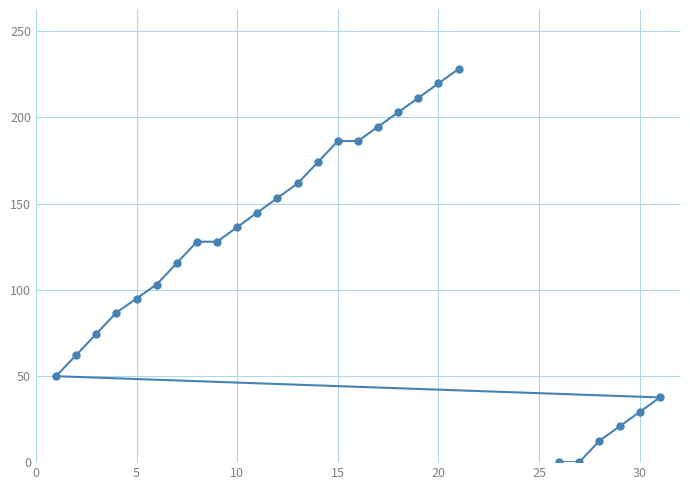

What is the ratio of the value at 20 to the value at 5?

2.3